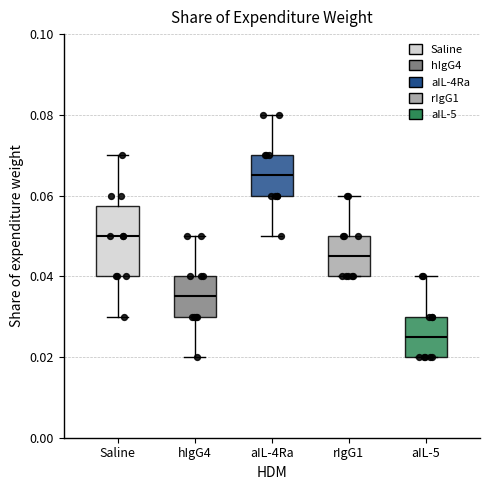

Which box has the highest median line?

aIL-4Ra